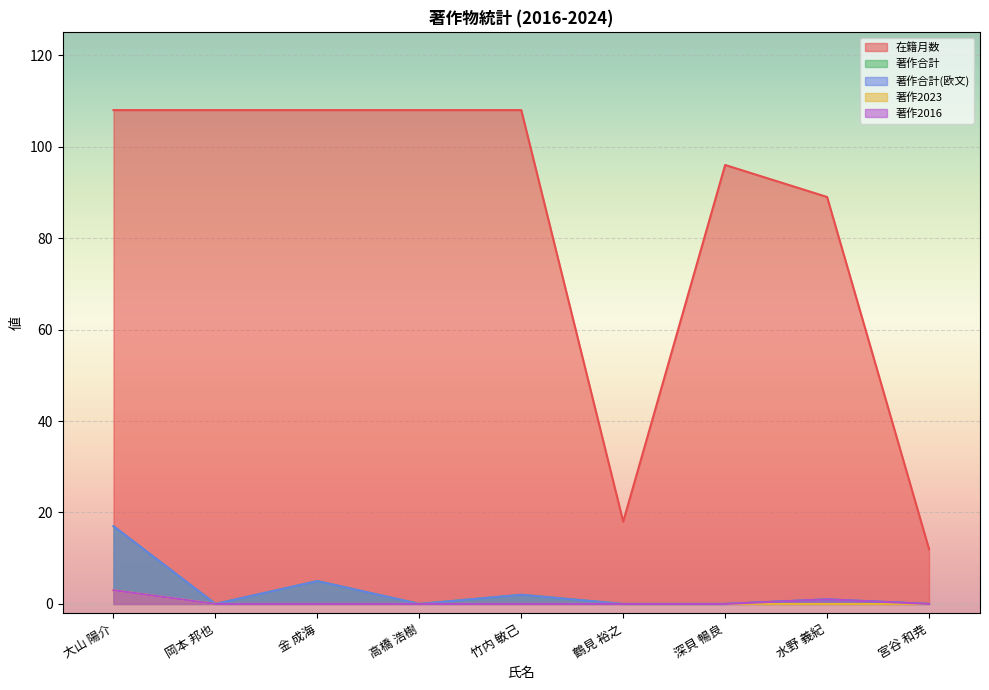

At which category does 在籍月数 reach its first local valley?

鶴見 裕之